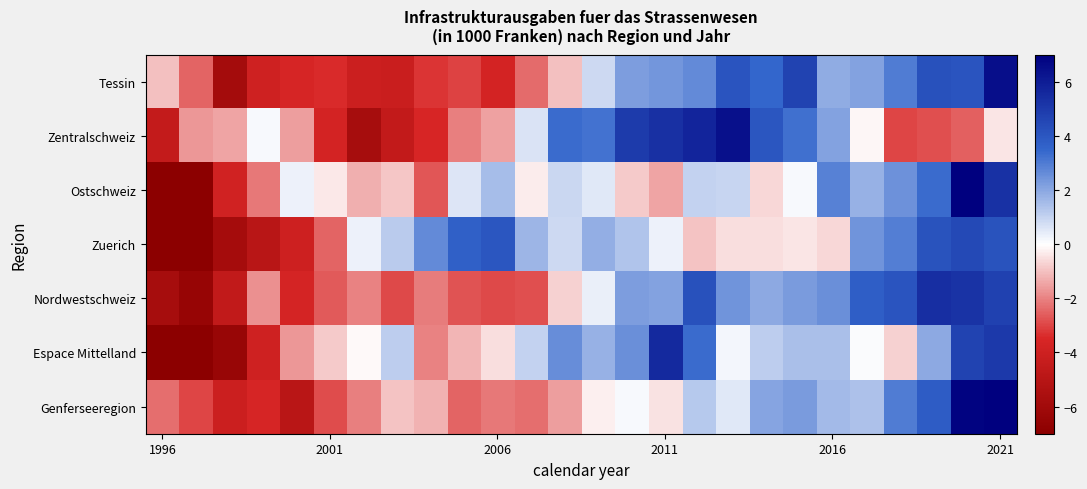

Rank the series by their maximum value, from highest to lowest.

Genferseeregion, Ostschweiz, Tessin, Zentralschweiz, Espace Mittelland, Nordwestschweiz, Zuerich